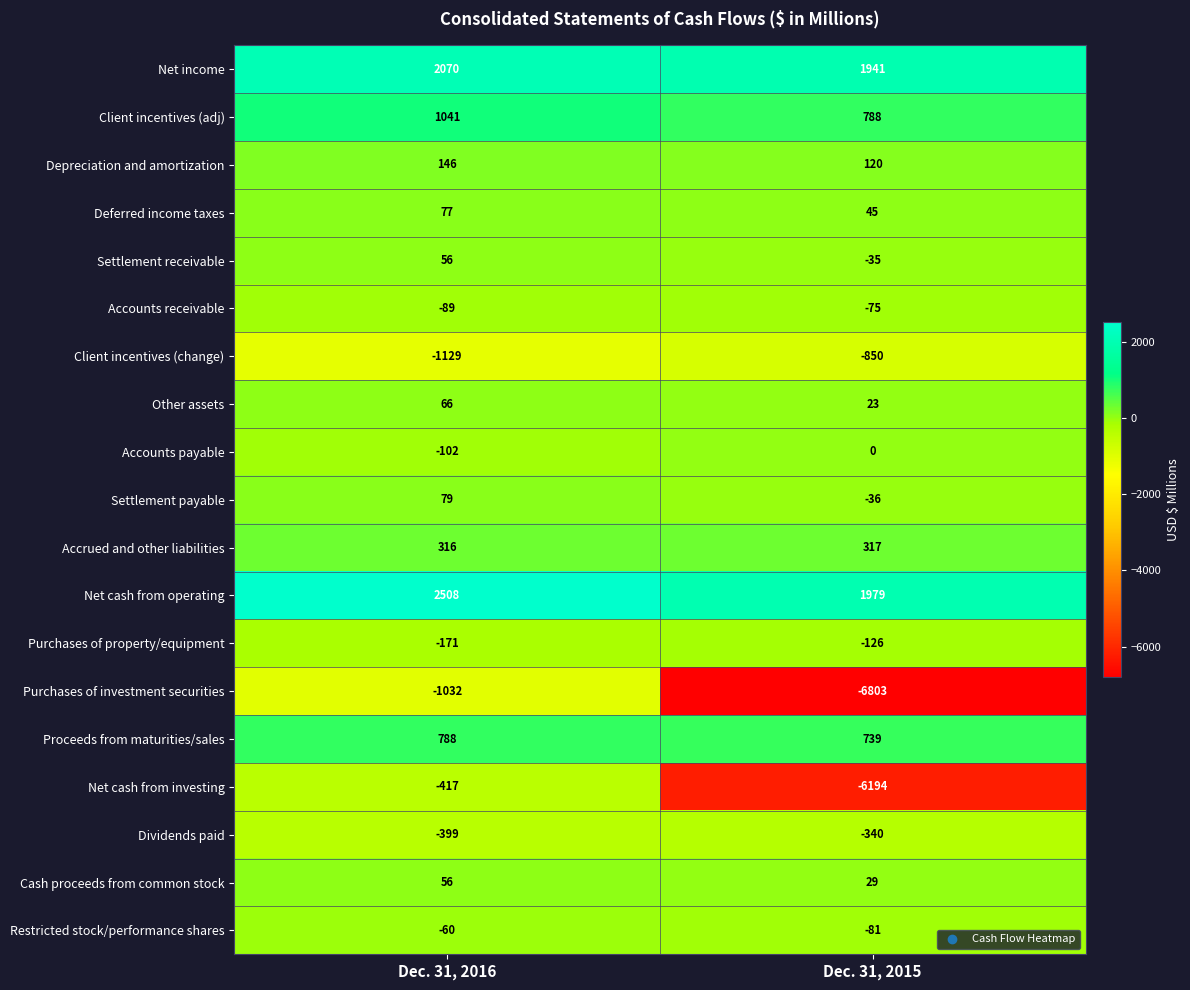

At Dec. 31, 2015, list the series in order from smallest to largest.

Purchases of investment securities, Net cash from investing, Client incentives (change), Dividends paid, Purchases of property/equipment, Restricted stock/performance shares, Accounts receivable, Settlement payable, Settlement receivable, Accounts payable, Other assets, Cash proceeds from common stock, Deferred income taxes, Depreciation and amortization, Accrued and other liabilities, Proceeds from maturities/sales, Client incentives (adj), Net income, Net cash from operating